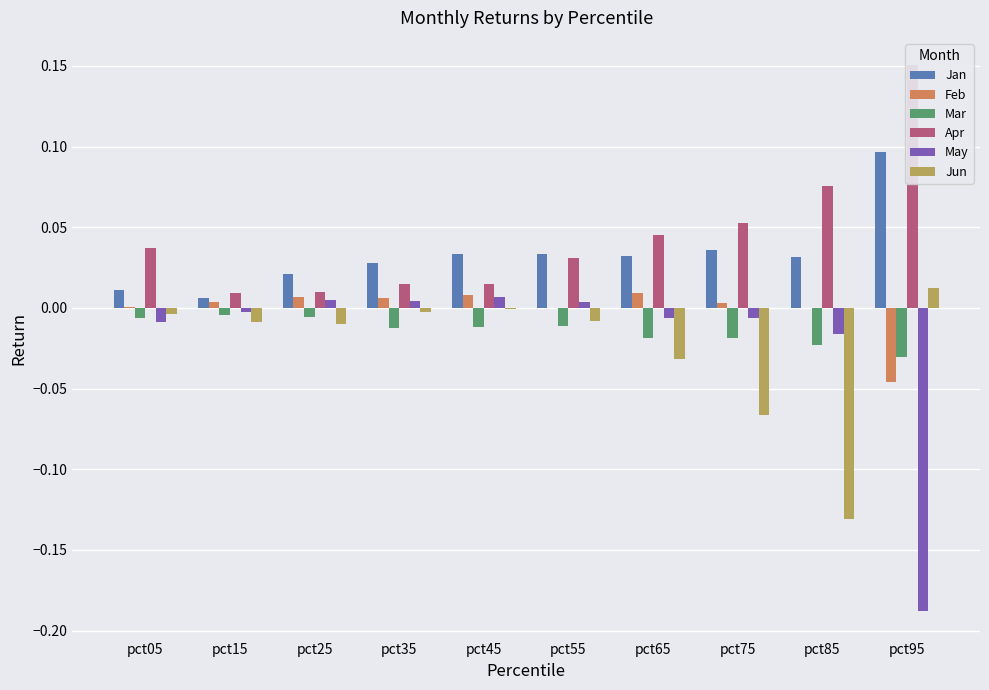

Are the bars horizontal?

No